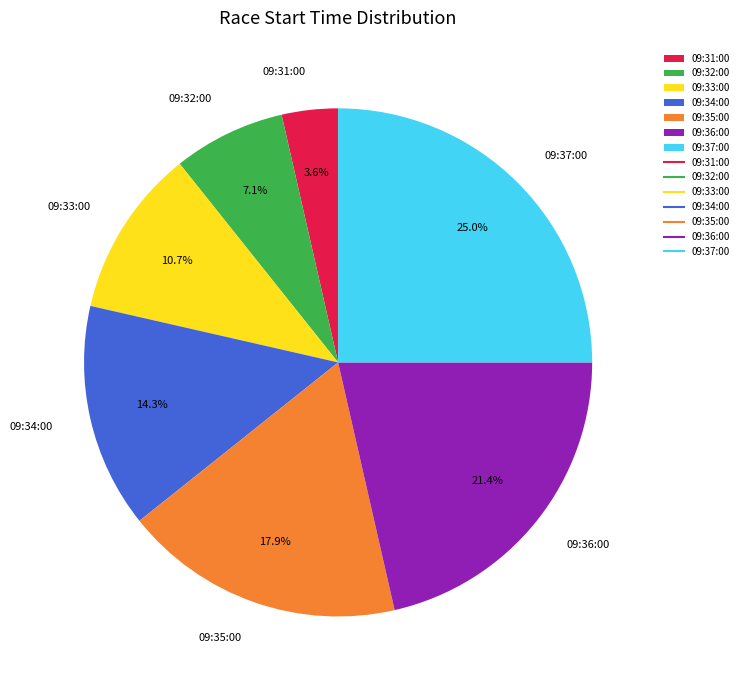

To the nearest percent, what is the average slice percentage?

14%